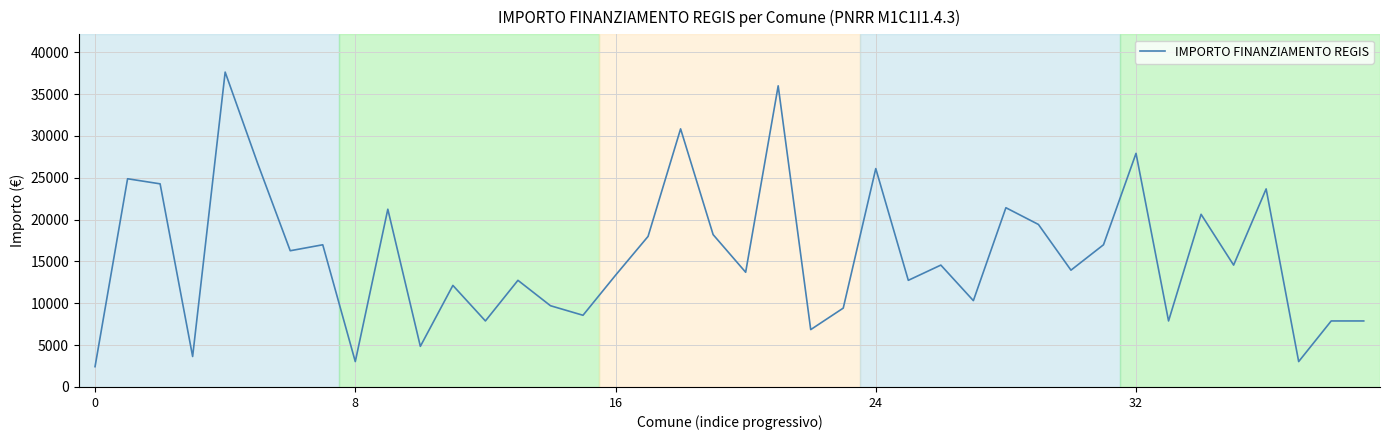

What is the maximum value shown in the chart?

37634